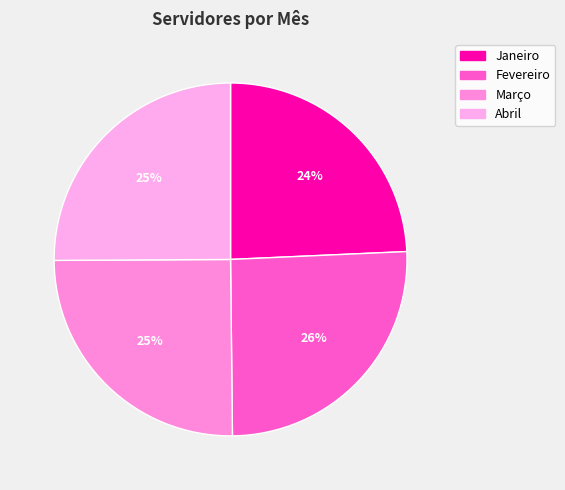

Is it true that Fevereiro is 39% of the pie?

False